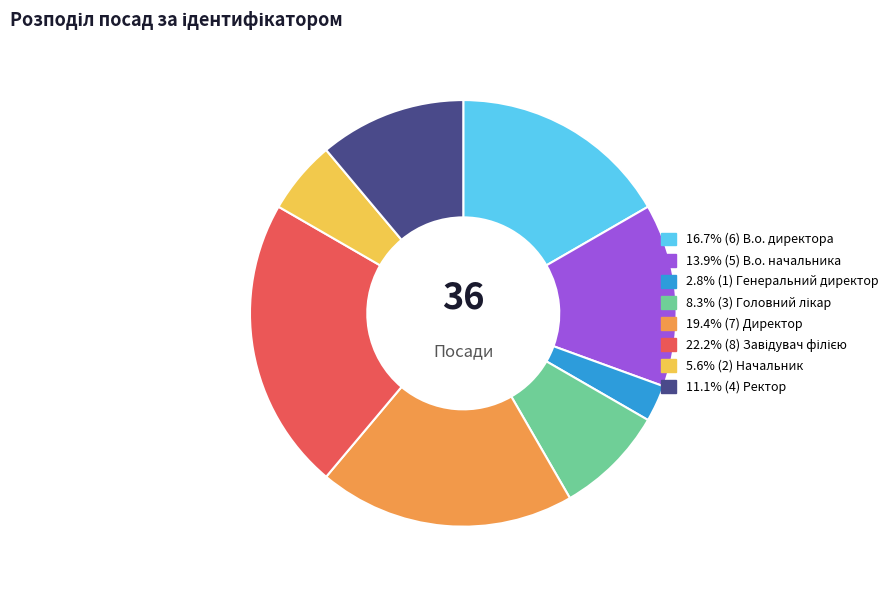

Count the number of slices in the pie.

8